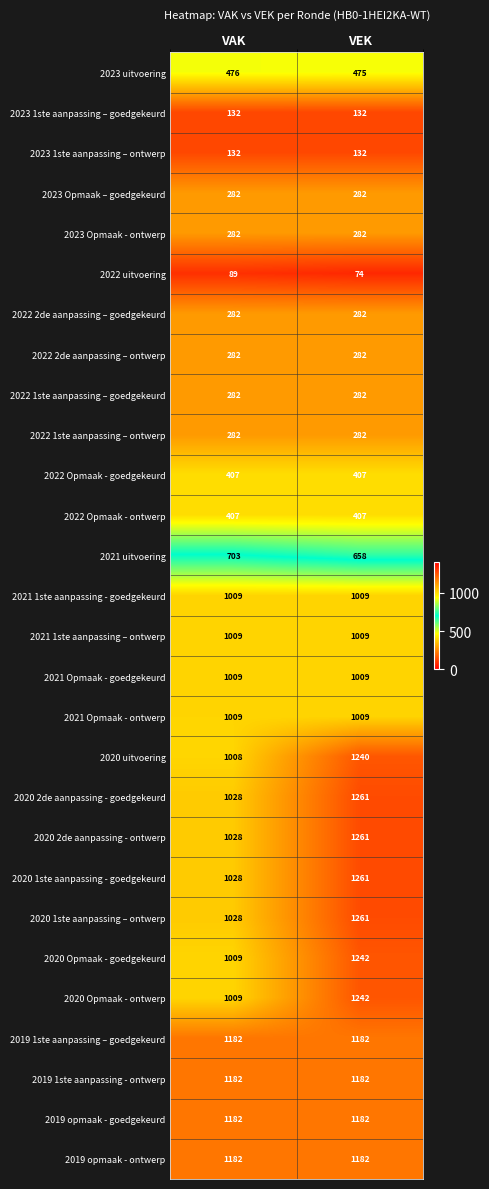

What is the average value of the 2023 1ste aanpassing – ontwerp series?

132